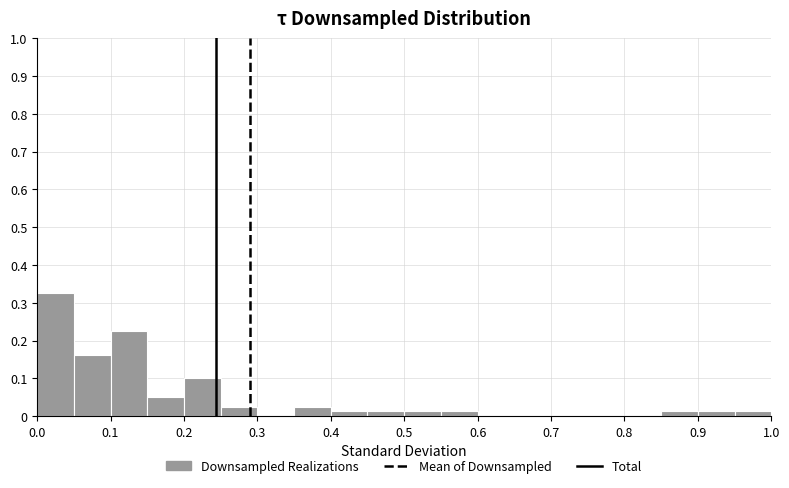

Reading left to right, list every bar in this chart as the range it spans on the x-axis followed by its height. The values are not printed on the chart, so give them approximately, as read against the axis.

0.00 to 0.05: 0.33
0.05 to 0.10: 0.16
0.10 to 0.15: 0.23
0.15 to 0.20: 0.05
0.20 to 0.25: 0.10
0.25 to 0.30: 0.03
0.30 to 0.35: 0
0.35 to 0.40: 0.03
0.40 to 0.45: 0.01
0.45 to 0.50: 0.01
0.50 to 0.55: 0.01
0.55 to 0.60: 0.01
0.60 to 0.65: 0
0.65 to 0.70: 0
0.70 to 0.75: 0
0.75 to 0.80: 0
0.80 to 0.85: 0
0.85 to 0.90: 0.01
0.90 to 0.95: 0.01
0.95 to 1.00: 0.01